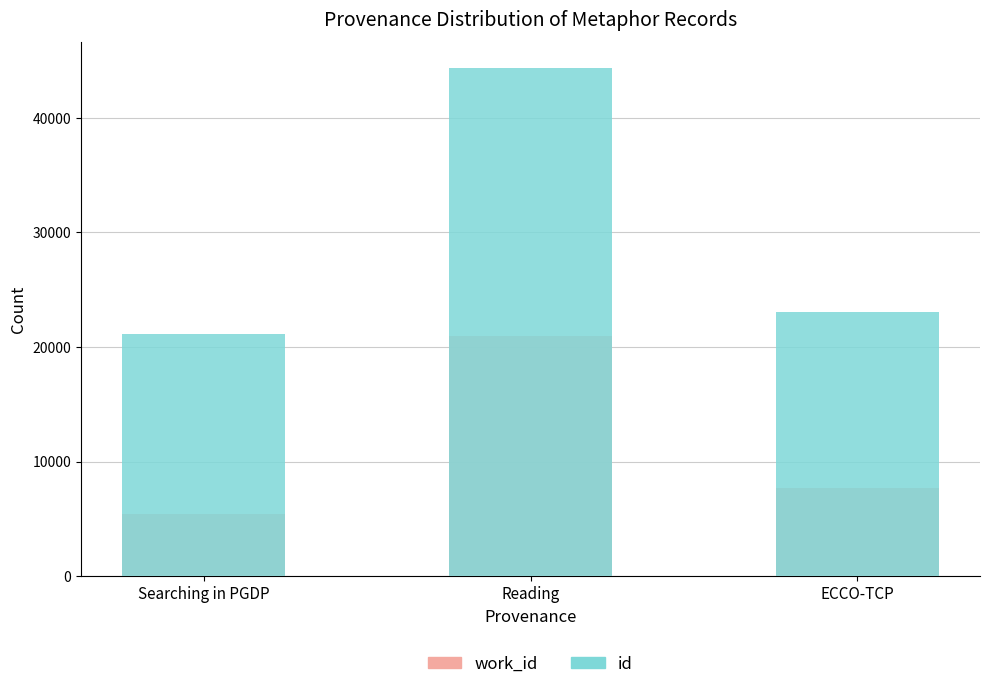

How many values in the id series exceed 23019?

1